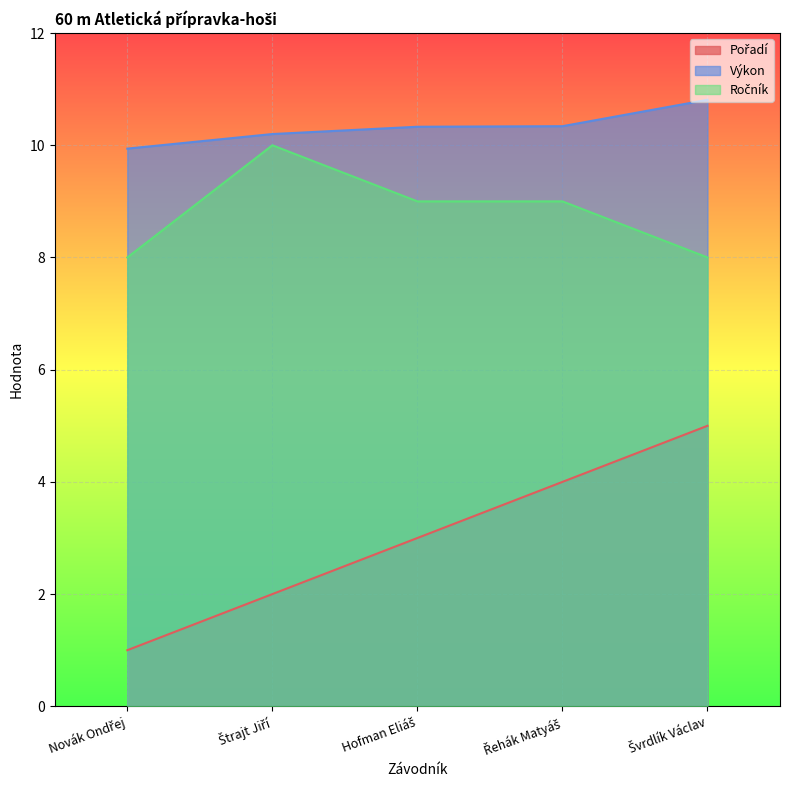

True or false: Ročník and Výkon intersect in this chart.

False